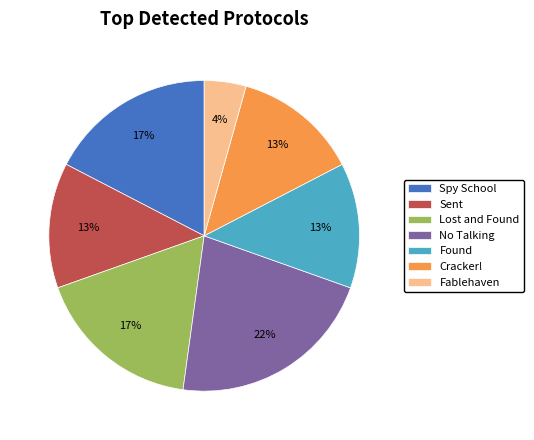

Does No Talking account for over 50% of the chart?

No